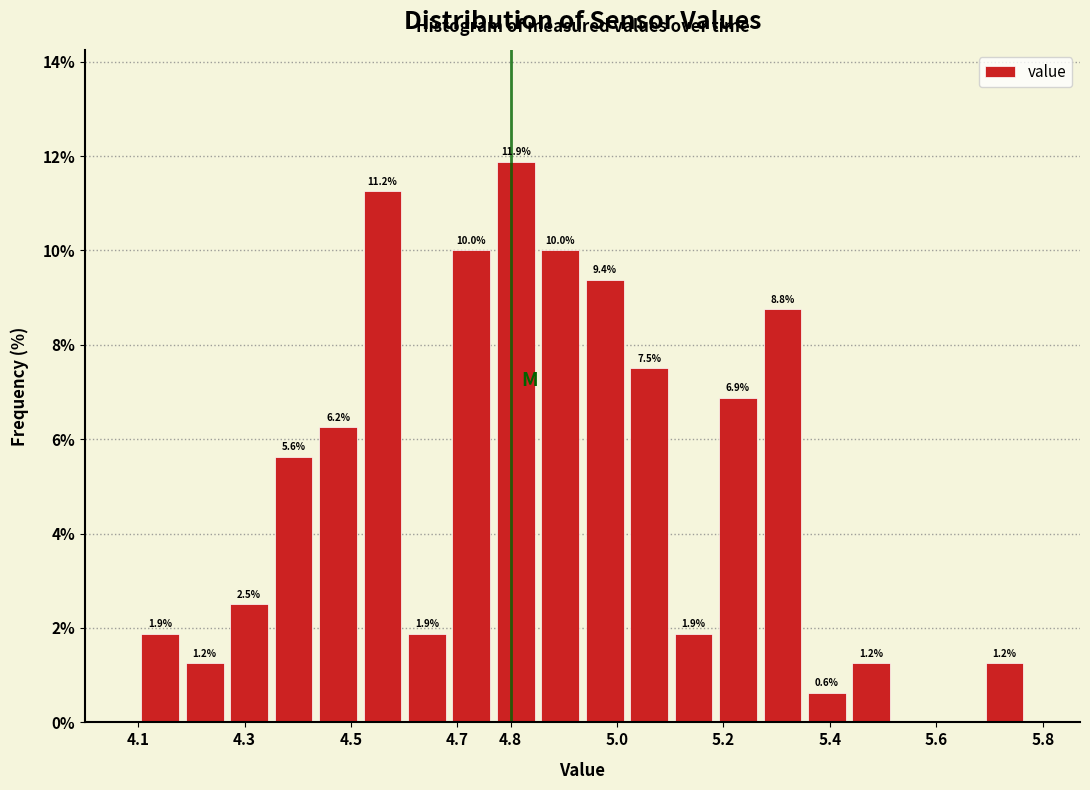

Over which range of the x-axis is the bar tallest?

4.77 to 4.85